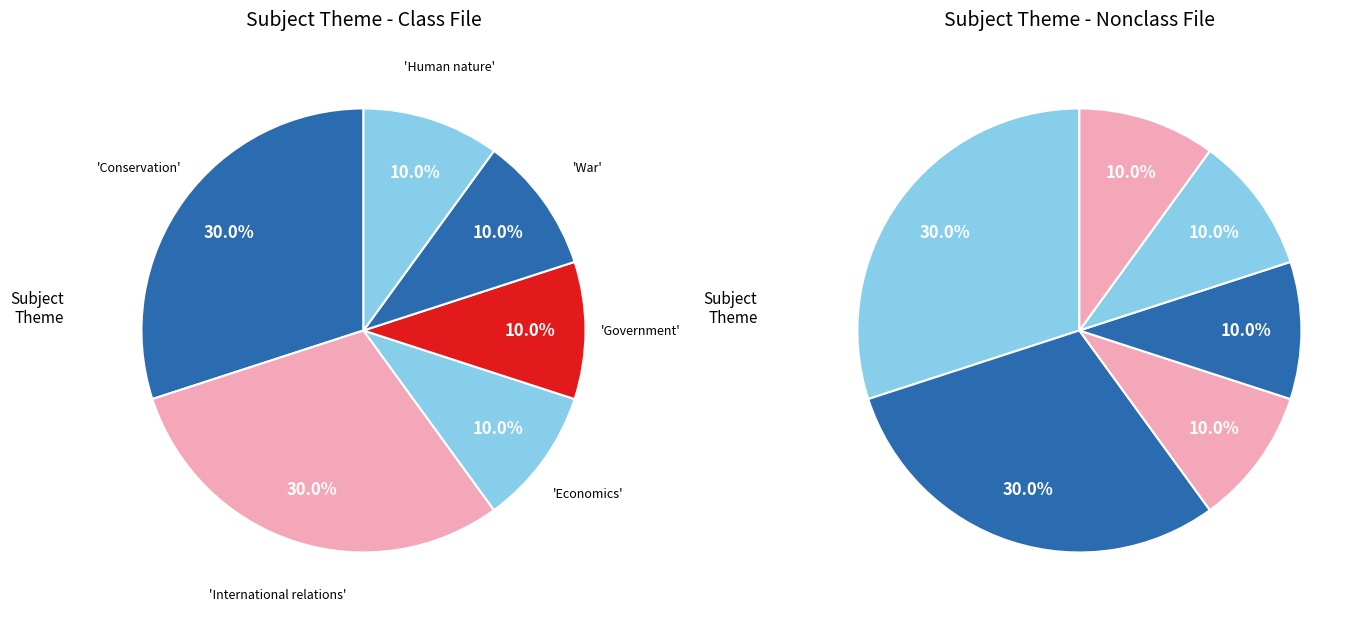

What is the ratio of the value at Conservation to the value at International relations?

1.0